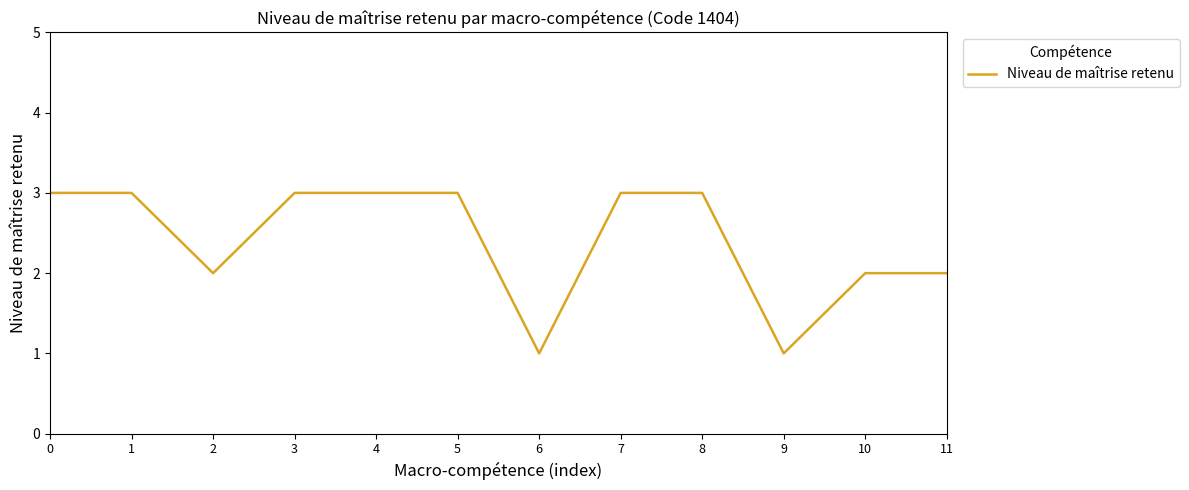

What is the maximum value shown in the chart?

3